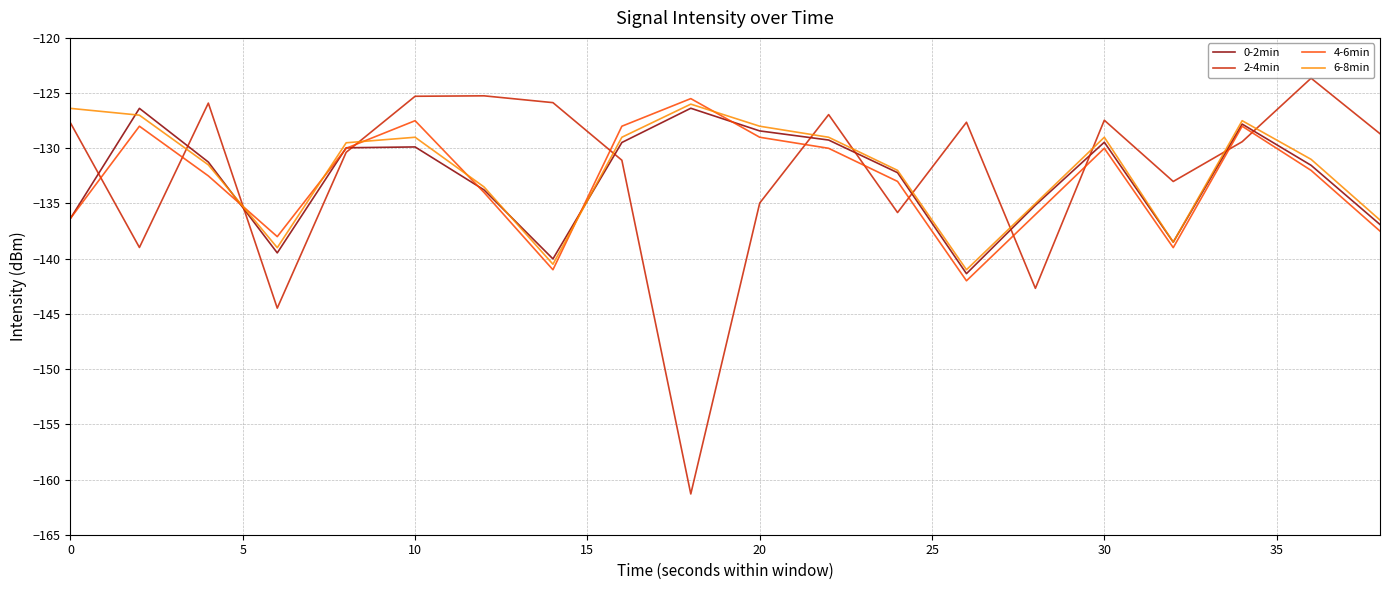

How many series are shown in this chart?

4